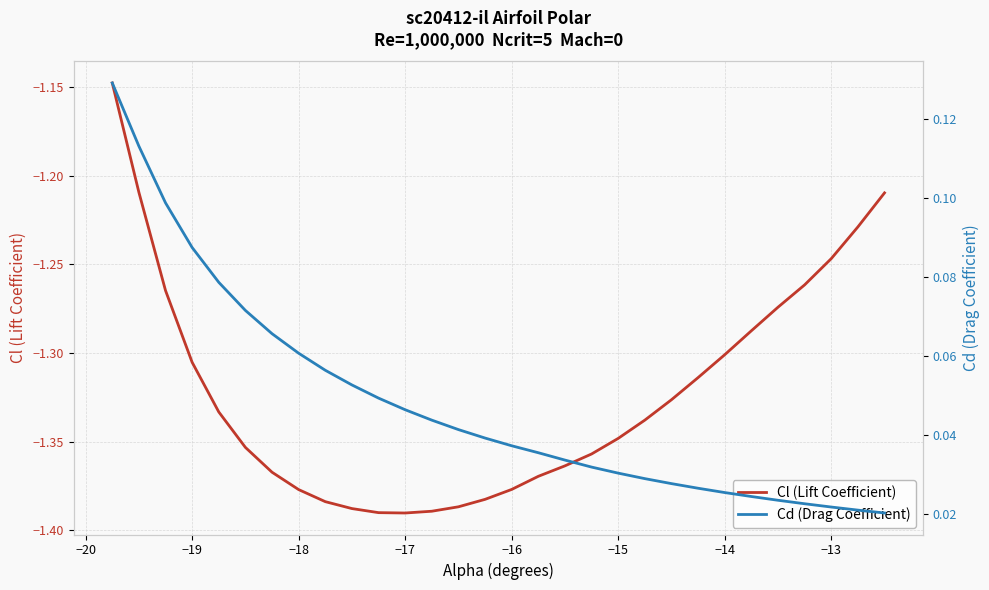

List the series in order of their peak value, lowest first.

Cl (Lift Coefficient), Cd (Drag Coefficient)